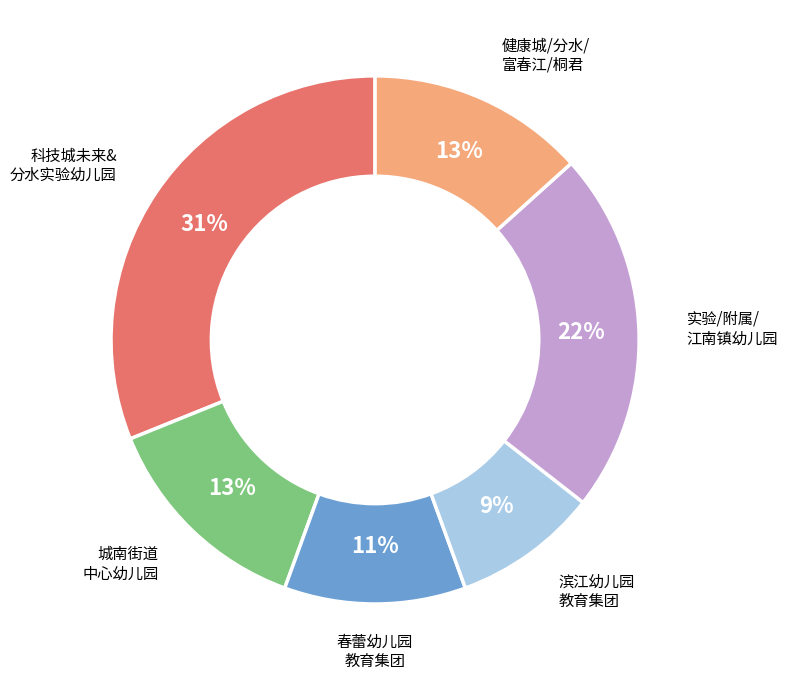

Does any single category account for the majority?

No